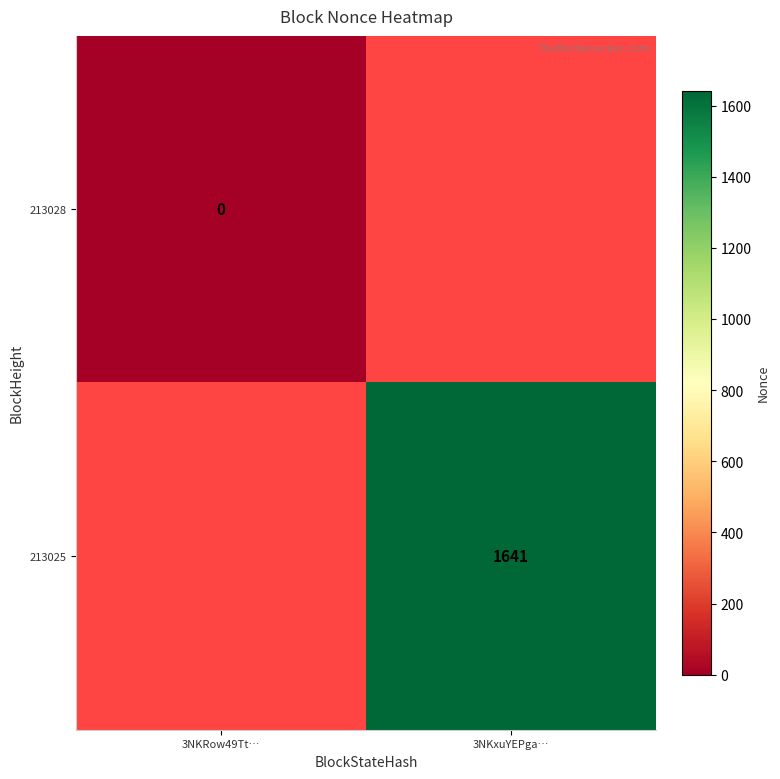

Count the number of categories in the chart.

2